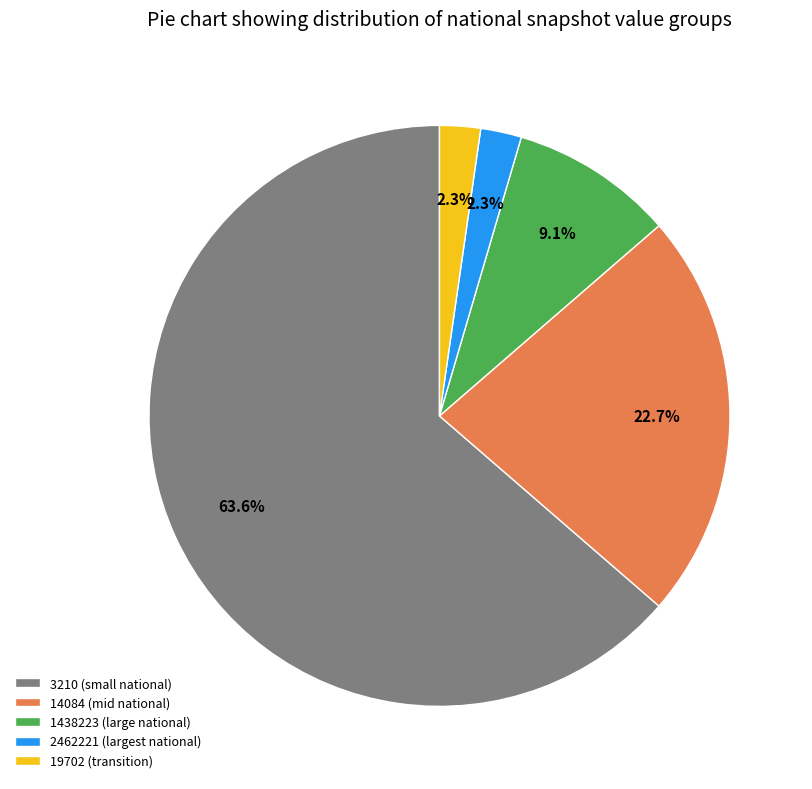

What is the largest slice in the pie chart?

3210 (small national)